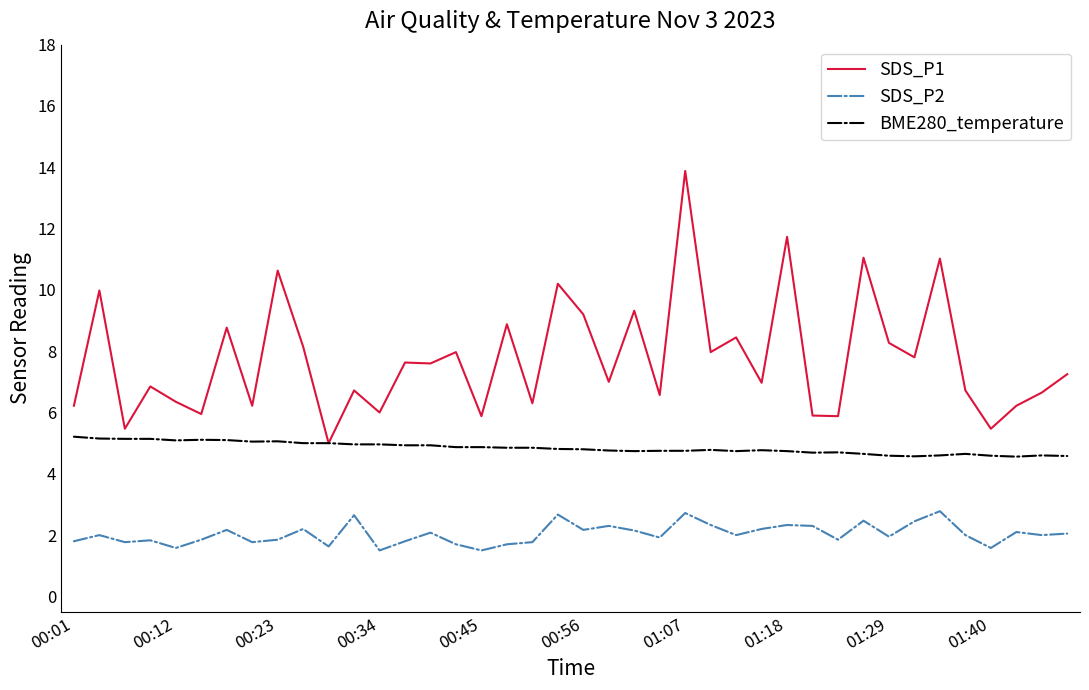

Which series has the largest total across all categories?

SDS_P1